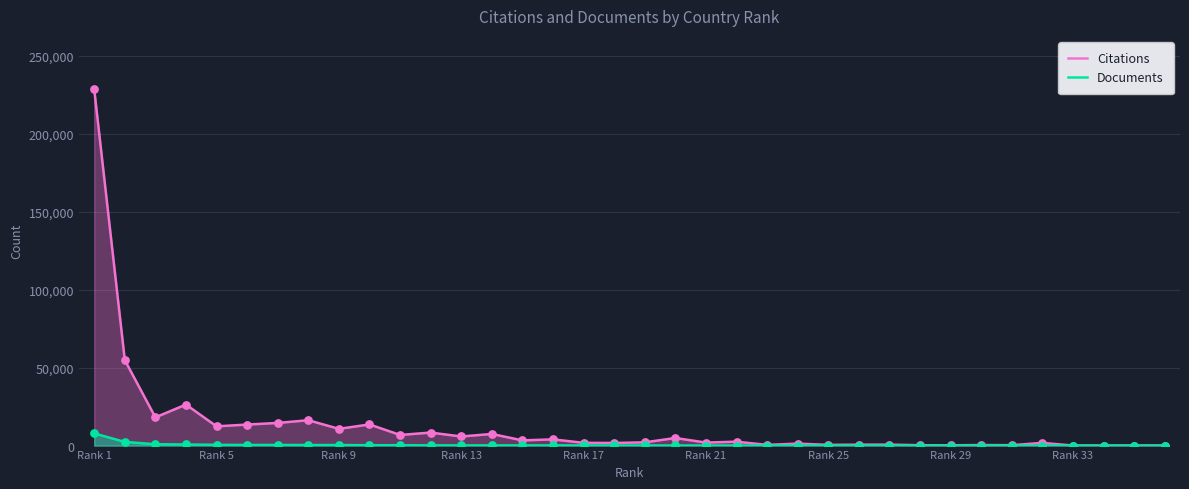

At which category is the sum across all series the highest?

Rank 1